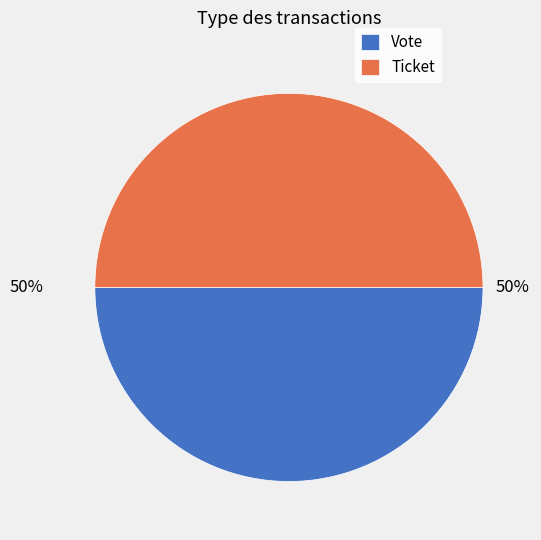

True or false: Ticket accounts for 40% of the total.

False